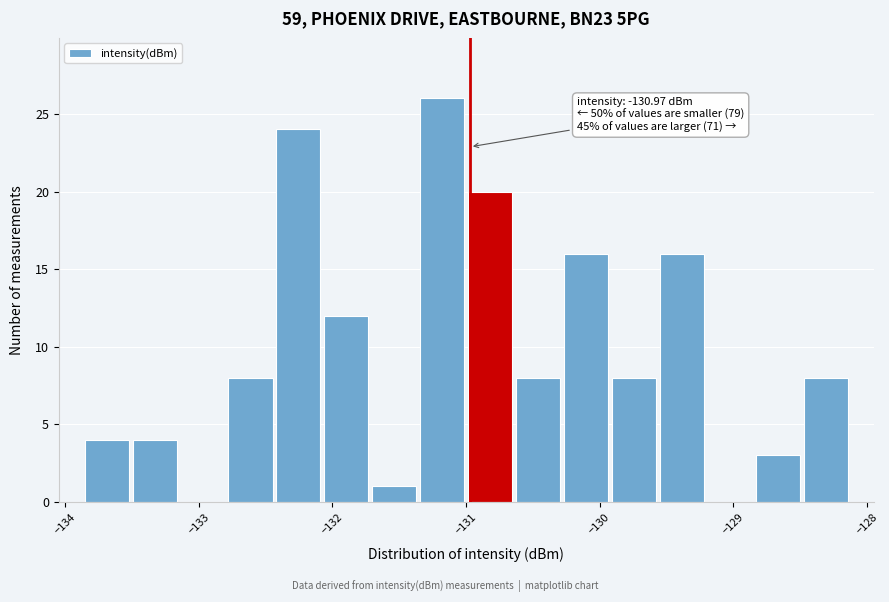

Read against the x-axis, roughly where is the centre of the tallest bar?

-131.2